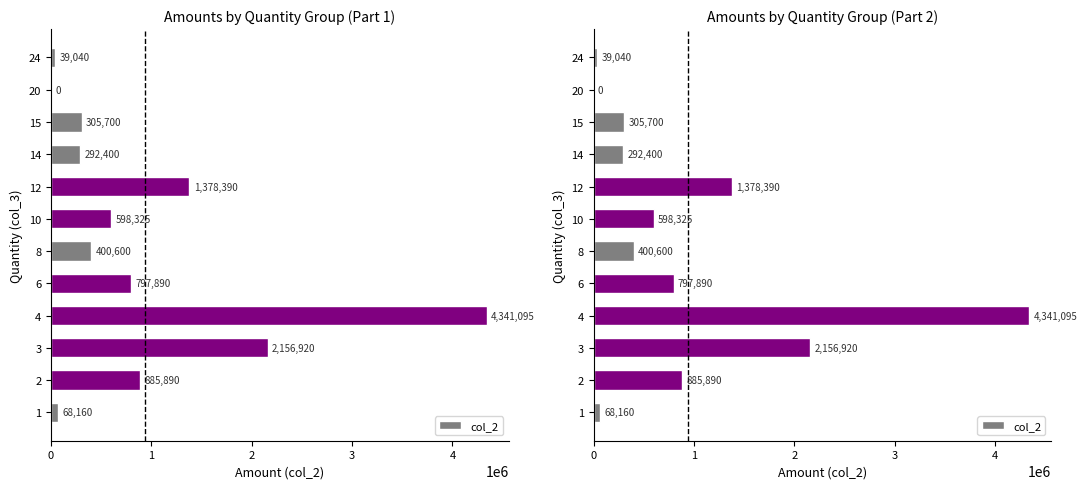

How many data points does each series have?

12